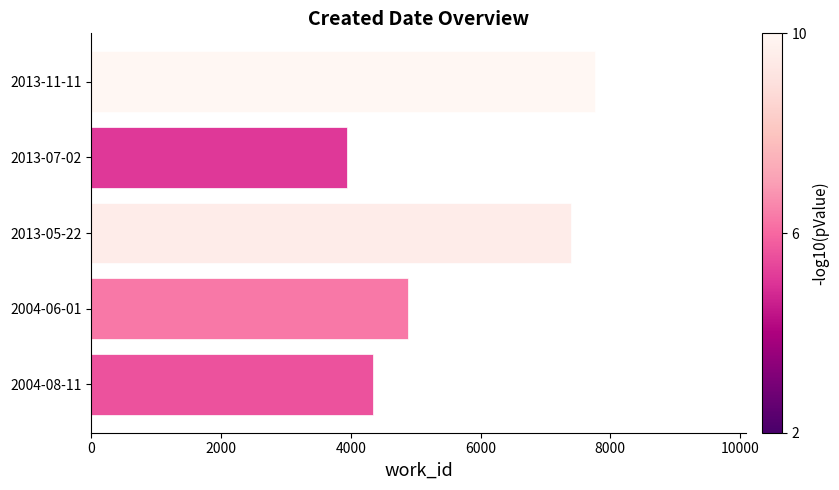

Are the bars grouped side by side (vs. stacked)?

No